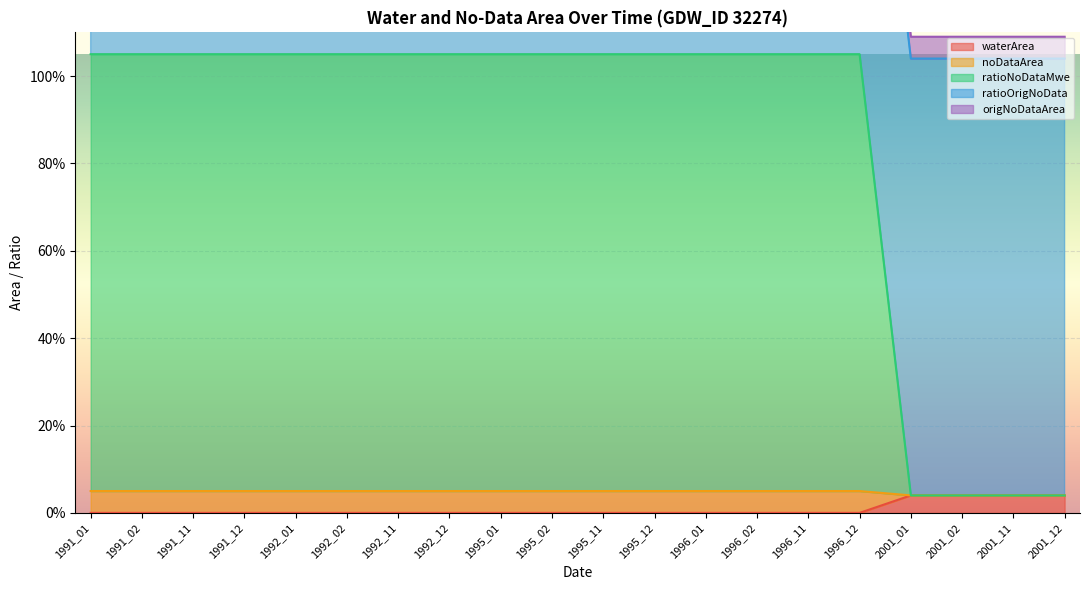

Is the value of noDataArea at 1992_11 greater than the value of waterArea at 1995_01?

No